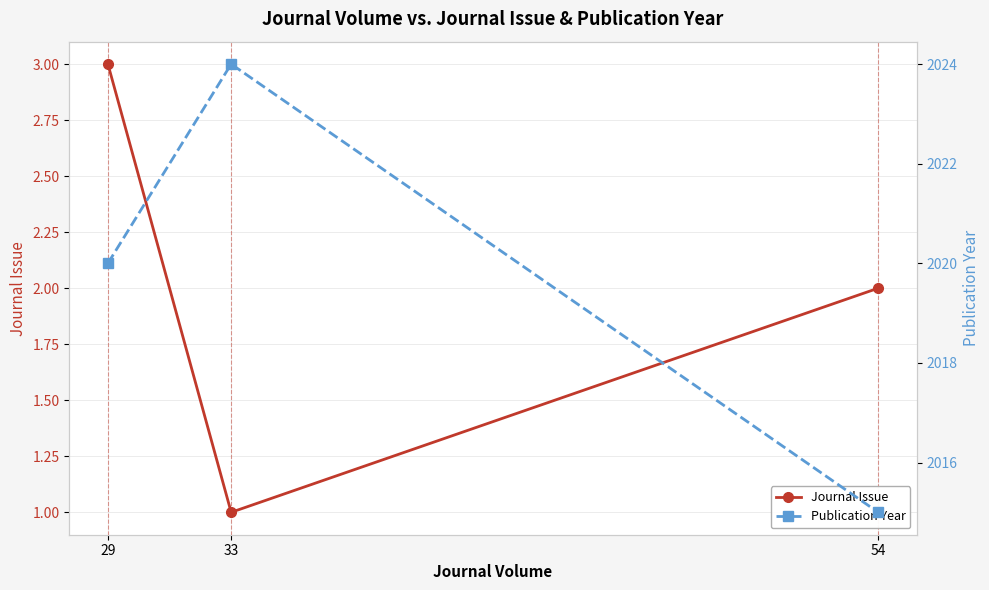

Which category has the lowest value in the Publication Year series?

54